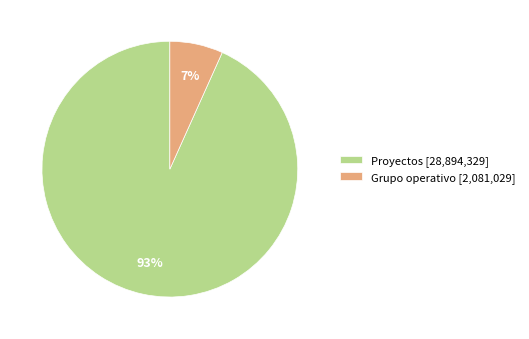

Between Proyectos [28,894,329] and Grupo operativo [2,081,029], which is larger?

Proyectos [28,894,329]